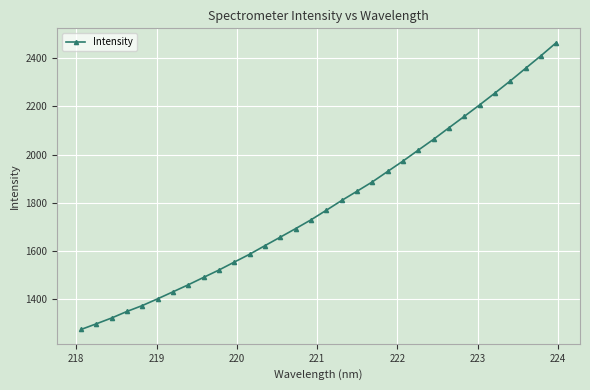

How many lines are shown in the chart?

1